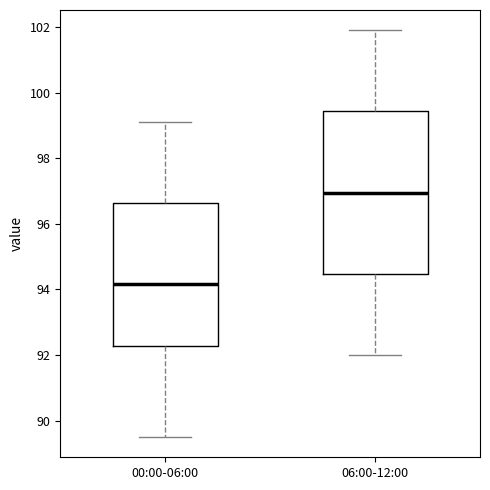

Reading left to right, transcribe this box plot: for each box, give where its median line is, the range the box spans, and where its two whiskers end, as read against the y-axis. The values are not printed on the chart, so give them approximately, as read against the axis.

00:00-06:00: median 94.2, box 92.2 to 96.6, whiskers 89.6 to 99.2
06:00-12:00: median 97.0, box 94.4 to 99.4, whiskers 92.0 to 102.0